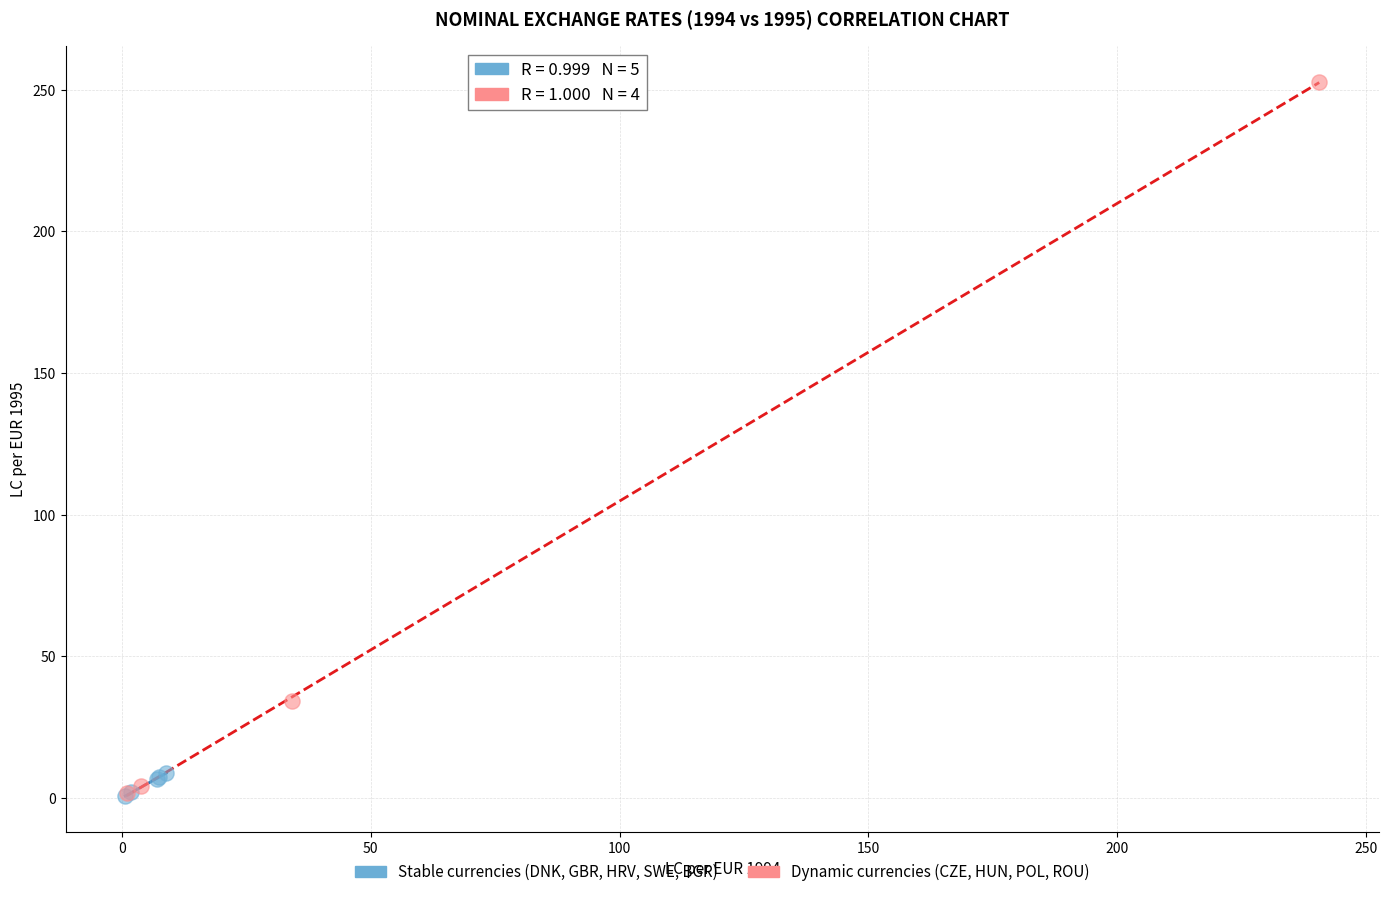

Which series has the largest Y range (max minus min)?

Dynamic currencies (CZE, HUN, POL, ROU)